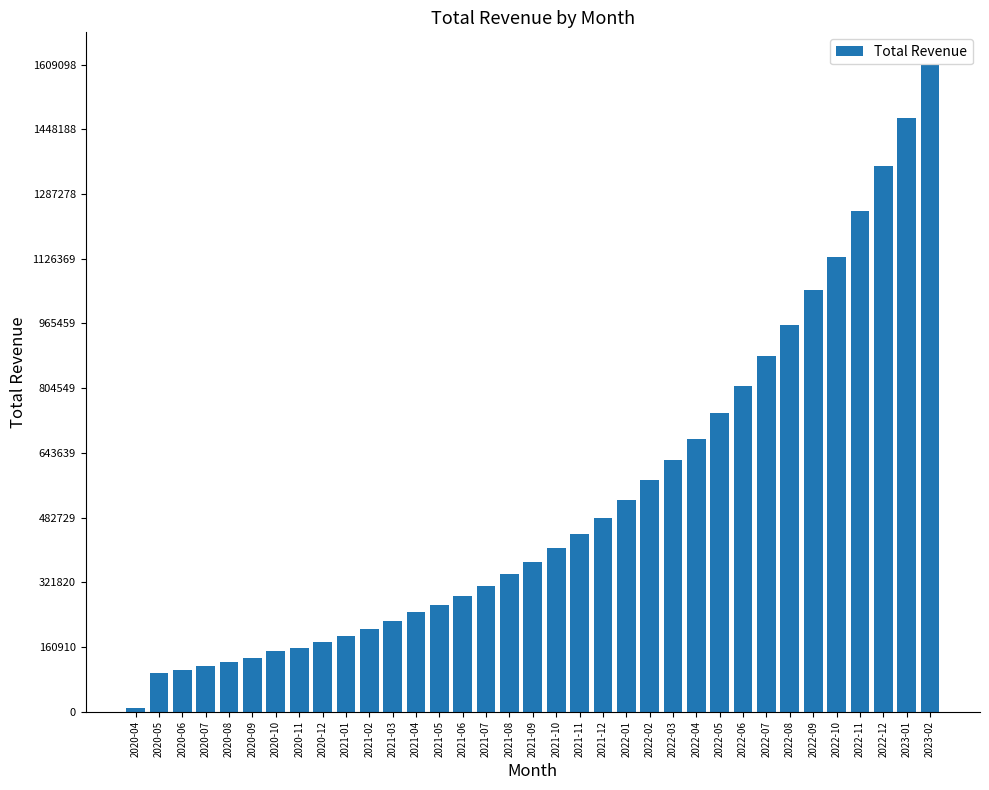

Which has a higher value, 2021-02 or 2020-07?

2021-02